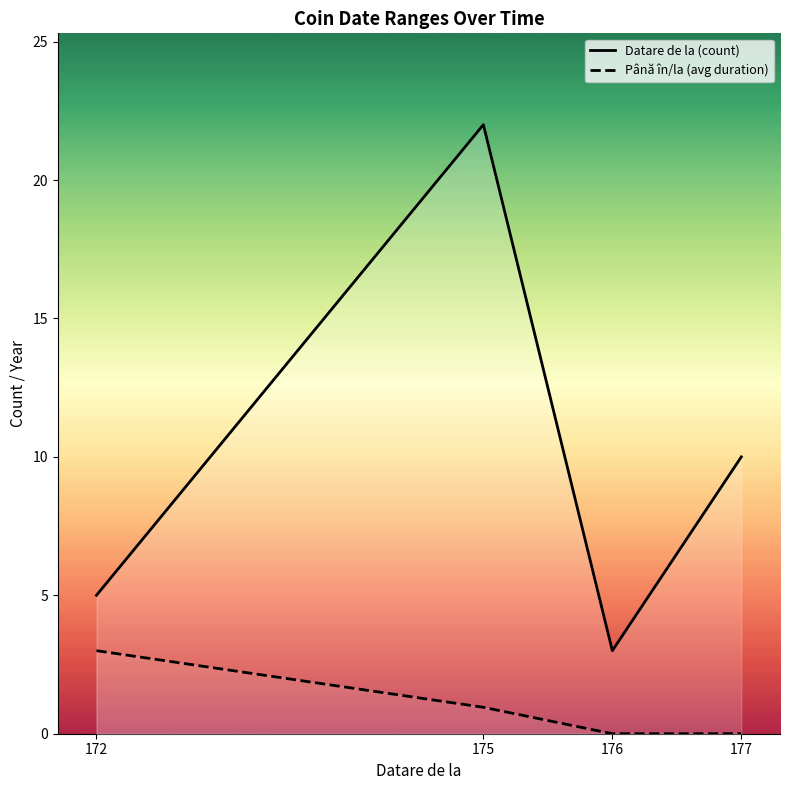

True or false: Până în/la (avg duration) and Datare de la (count) intersect in this chart.

False